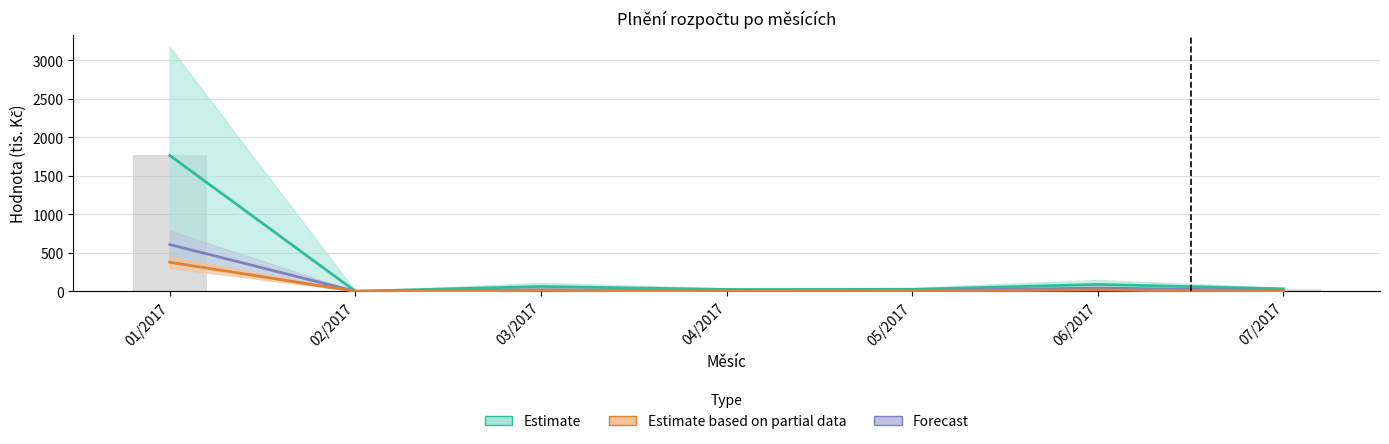

At which label is 06/2017 closest to 188?

06/2017